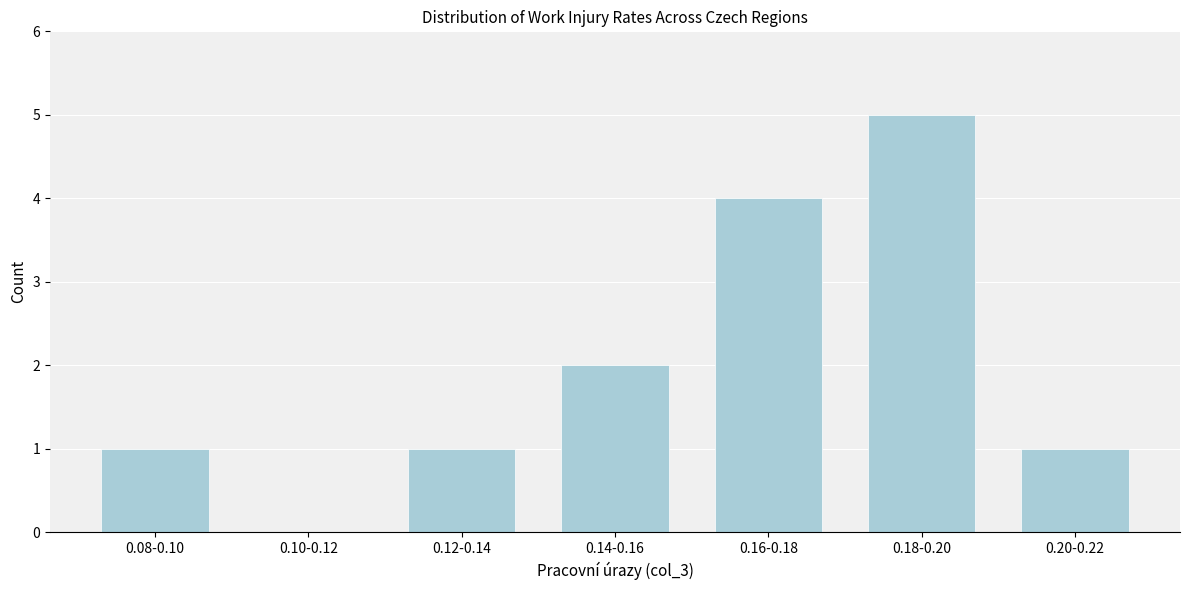

Reading left to right, what are all the values shown in this chart?

0.08-0.10=1	0.10-0.12=0	0.12-0.14=1	0.14-0.16=2	0.16-0.18=4	0.18-0.20=5	0.20-0.22=1